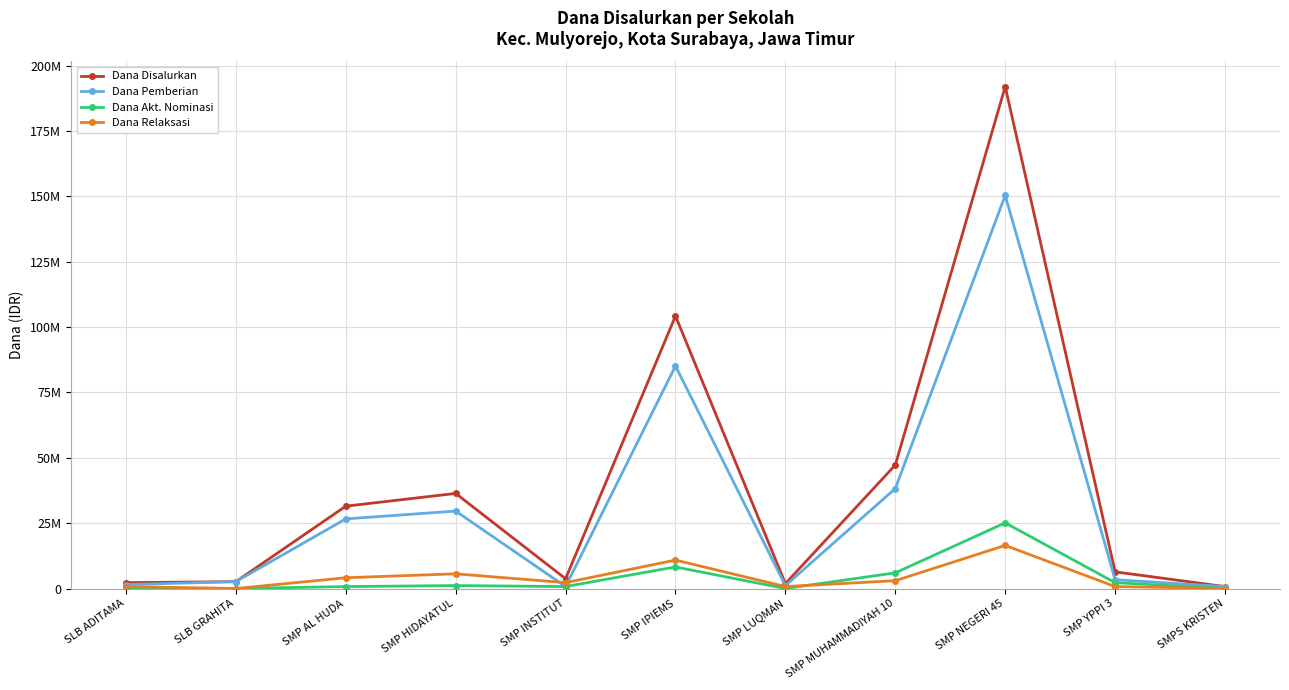

Which series has the widest spread of values?

Dana Disalurkan